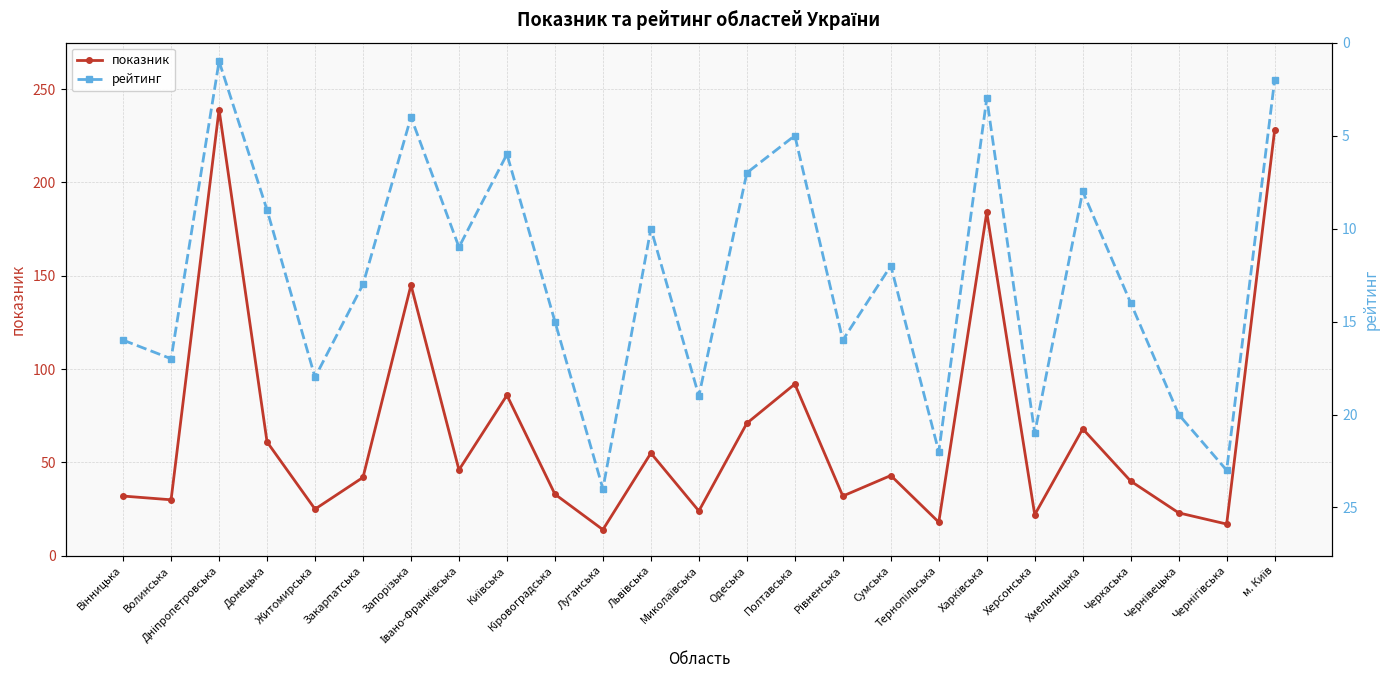

What position from the right is Сумська?

9